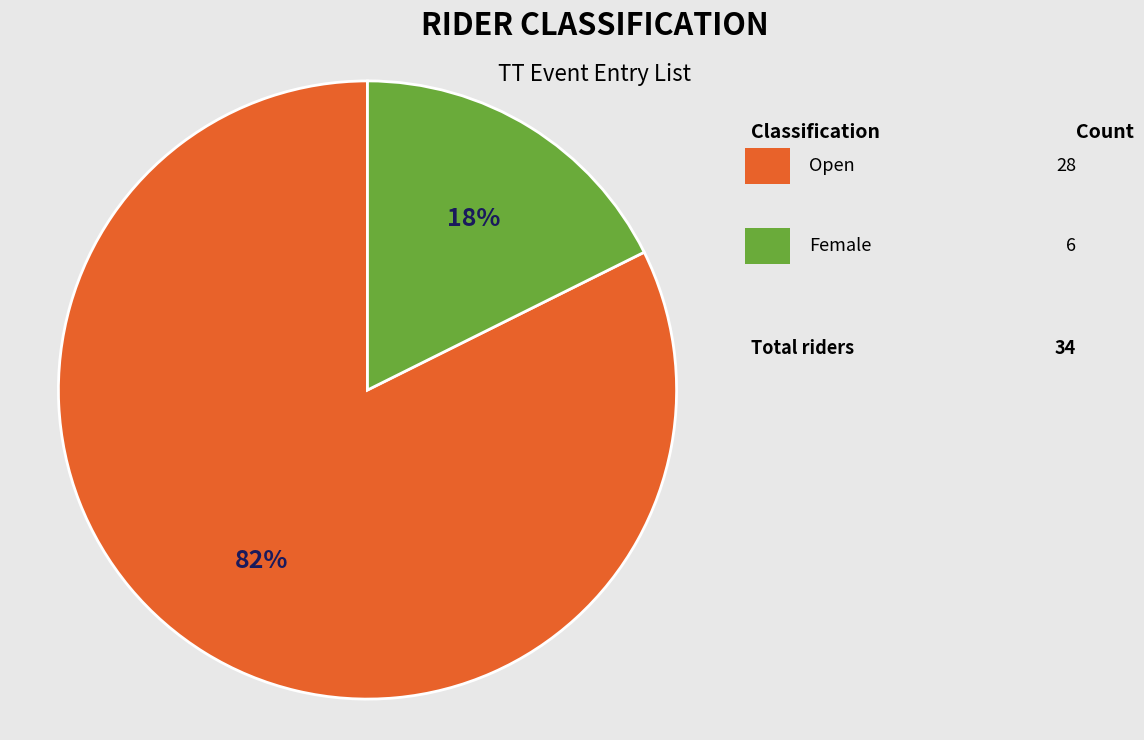

To the nearest percent, what is the average slice percentage?

50%